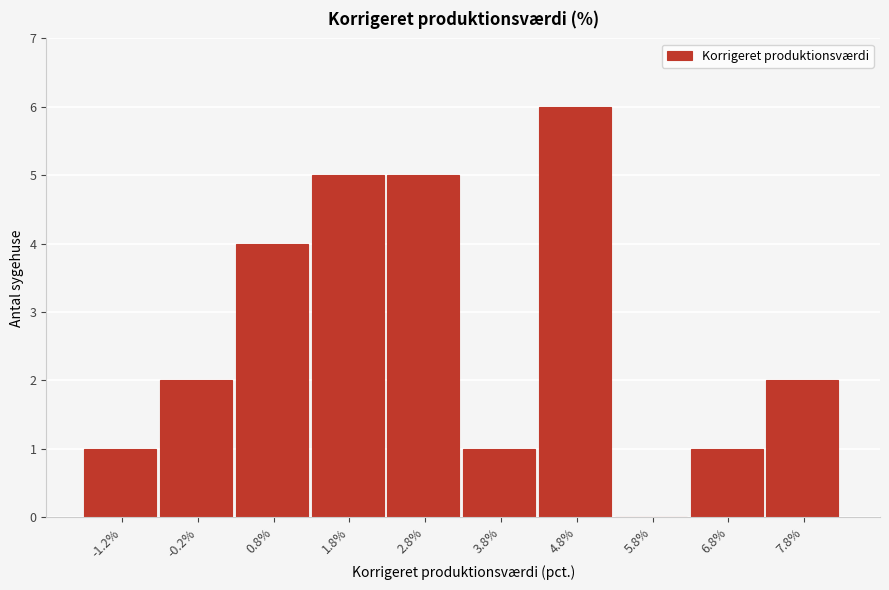

Reading right to left, extract all data points from this chart.

7.8%=2	6.8%=1	5.8%=0	4.8%=6	3.8%=1	2.8%=5	1.8%=5	0.8%=4	-0.2%=2	-1.2%=1